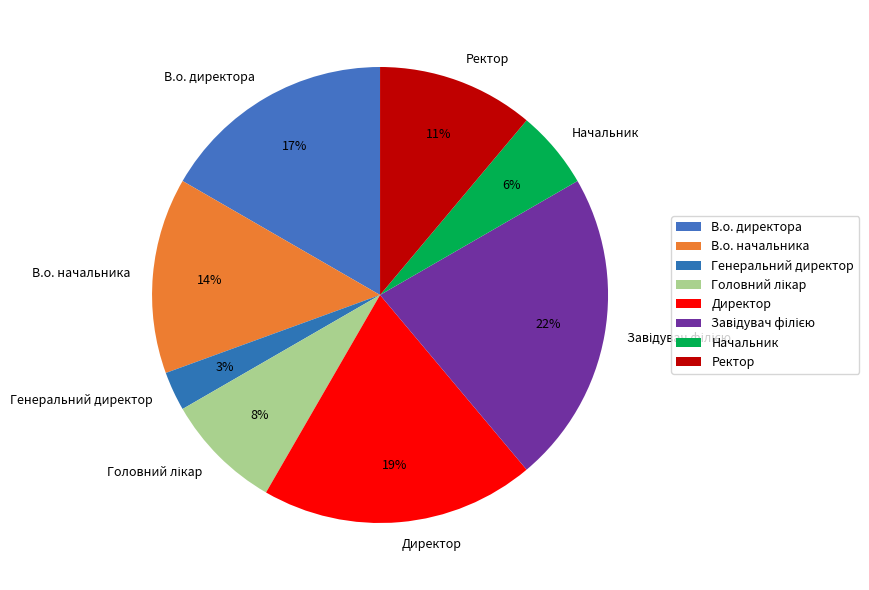

How many slices are in this pie chart?

8